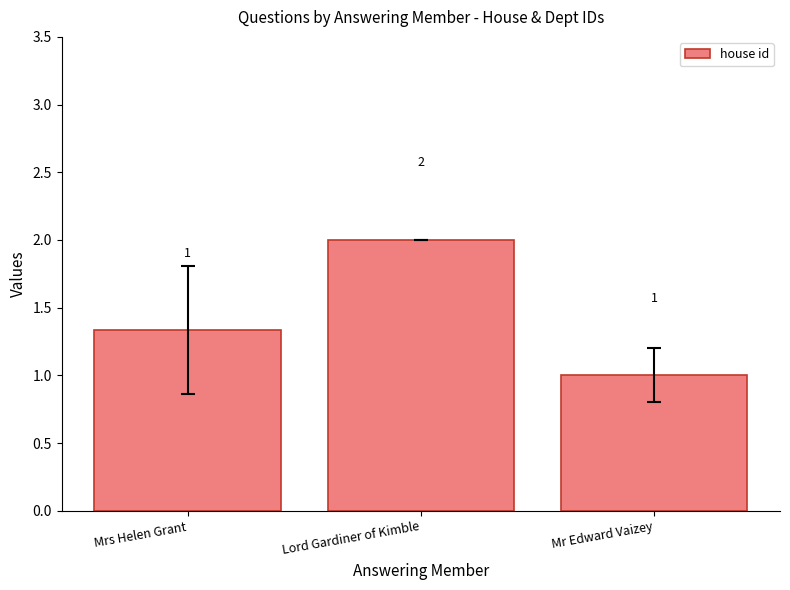

True or false: the data shows 0.3 at Mr Edward Vaizey.

False